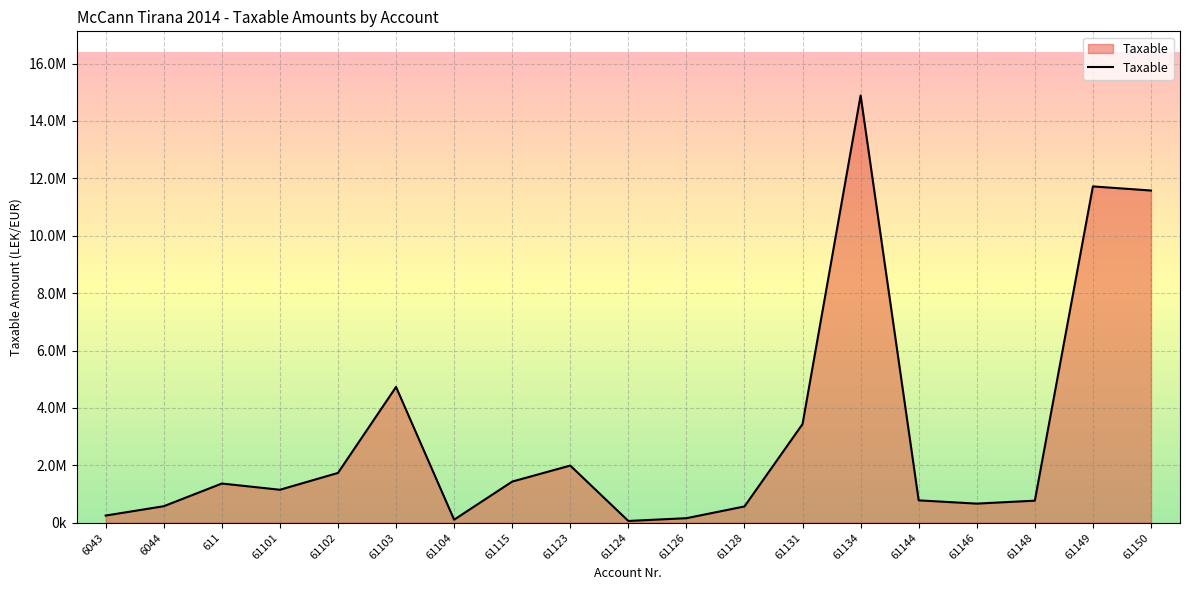

Rank the categories by value from lowest to highest.

61124, 61104, 61126, 6043, 61128, 6044, 61146, 61148, 61144, 61101, 611, 61115, 61102, 61123, 61131, 61103, 61150, 61149, 61134